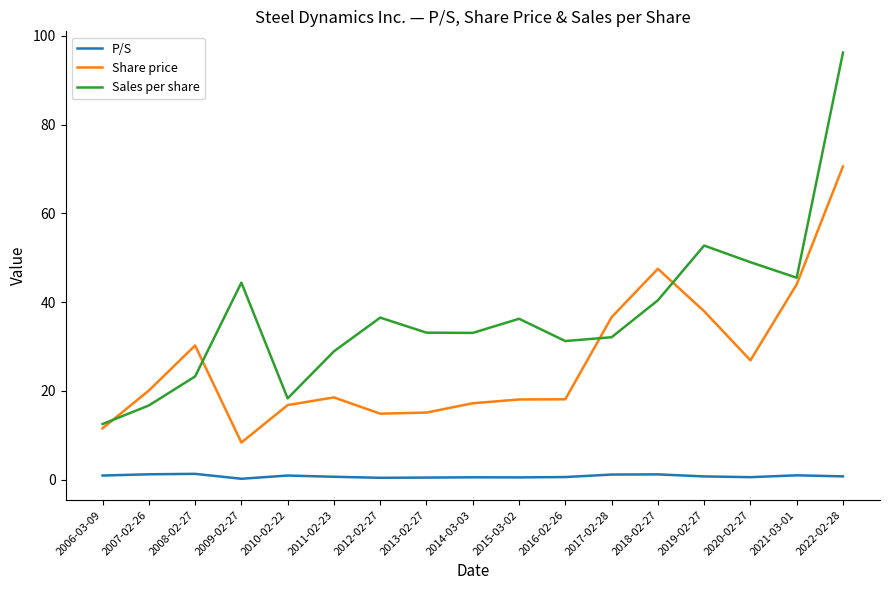

Rank the series by their average value, from lowest to highest.

P/S, Share price, Sales per share